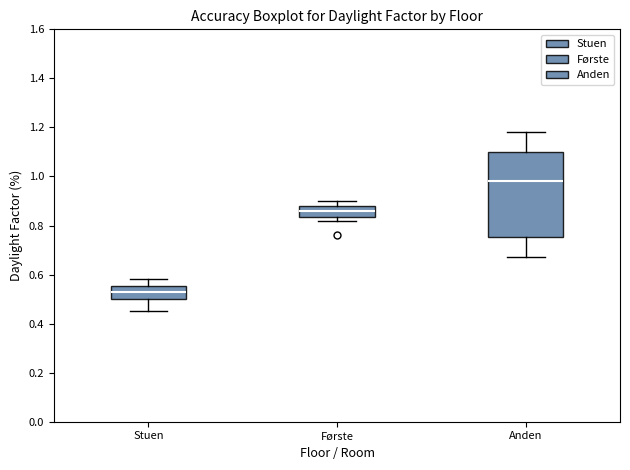

Reading left to right, transcribe this box plot: for each box, give where its median line is, the range the box spans, and where its two whiskers end, as read against the y-axis. The values are not printed on the chart, so give them approximately, as read against the axis.

Stuen: median 0.54, box 0.50 to 0.56, whiskers 0.46 to 0.58
Første: median 0.86, box 0.84 to 0.88, whiskers 0.82 to 0.90
Anden: median 0.98, box 0.76 to 1.10, whiskers 0.68 to 1.18